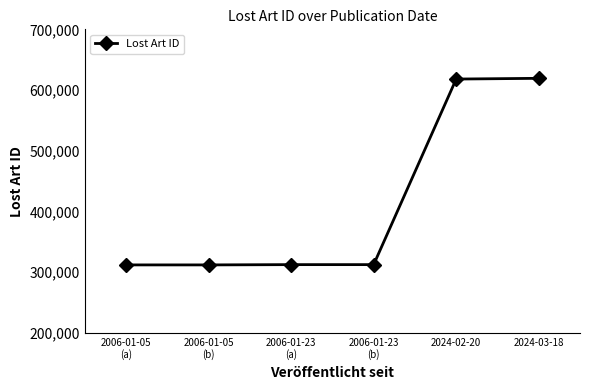

Is it true that the value at 2024-02-20 is 618099?

True